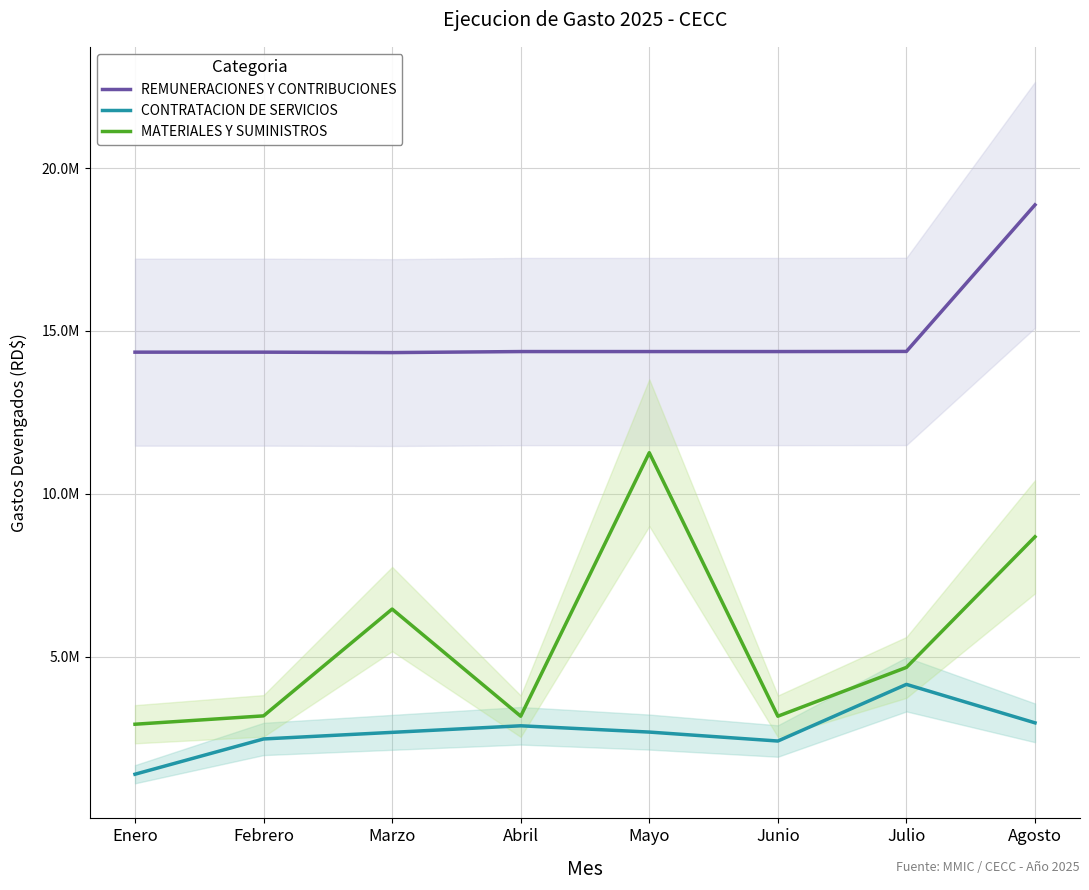

Rank the series by their average value, from highest to lowest.

REMUNERACIONES Y CONTRIBUCIONES, MATERIALES Y SUMINISTROS, CONTRATACION DE SERVICIOS